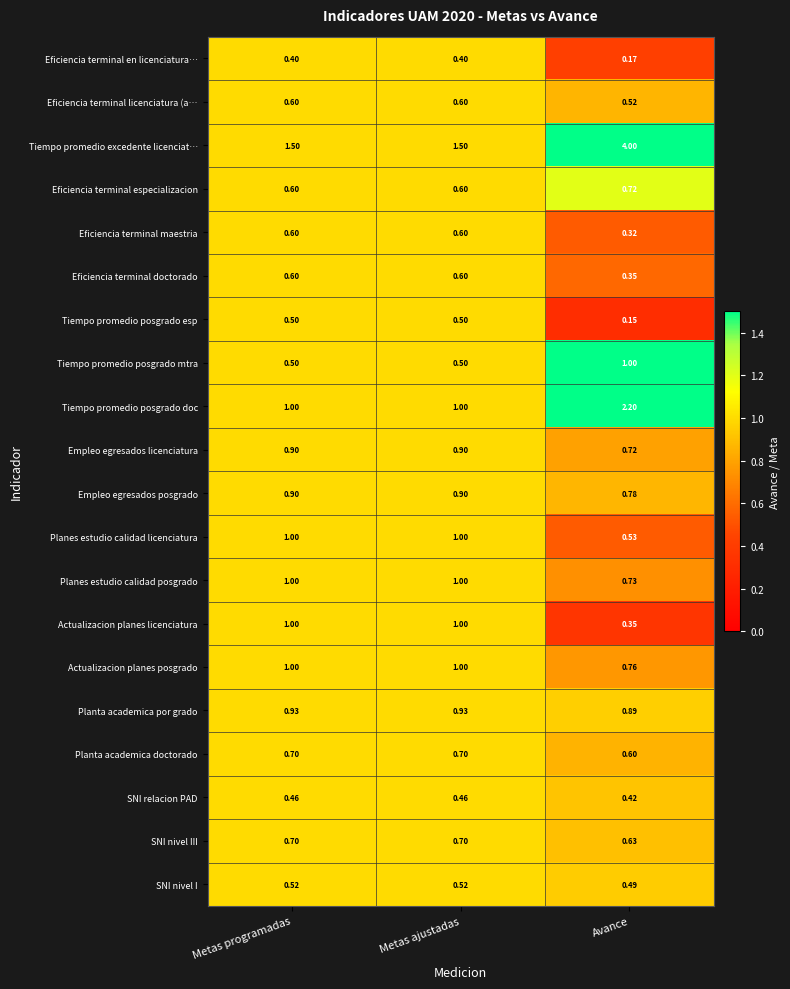

Which series has the widest spread of values?

Tiempo promedio excedente licenciat…